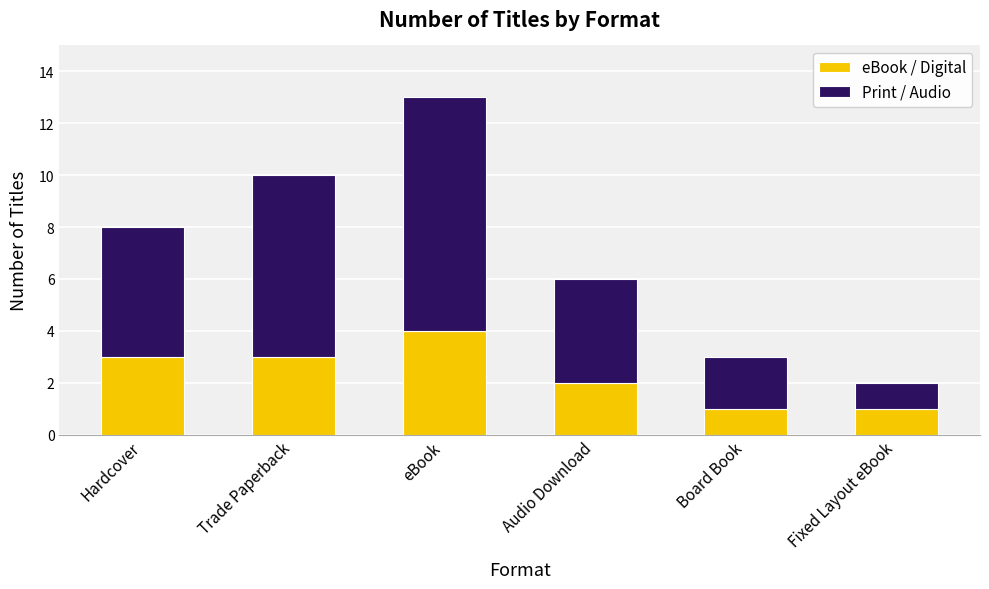

What is the sum of all eBook / Digital values?

14